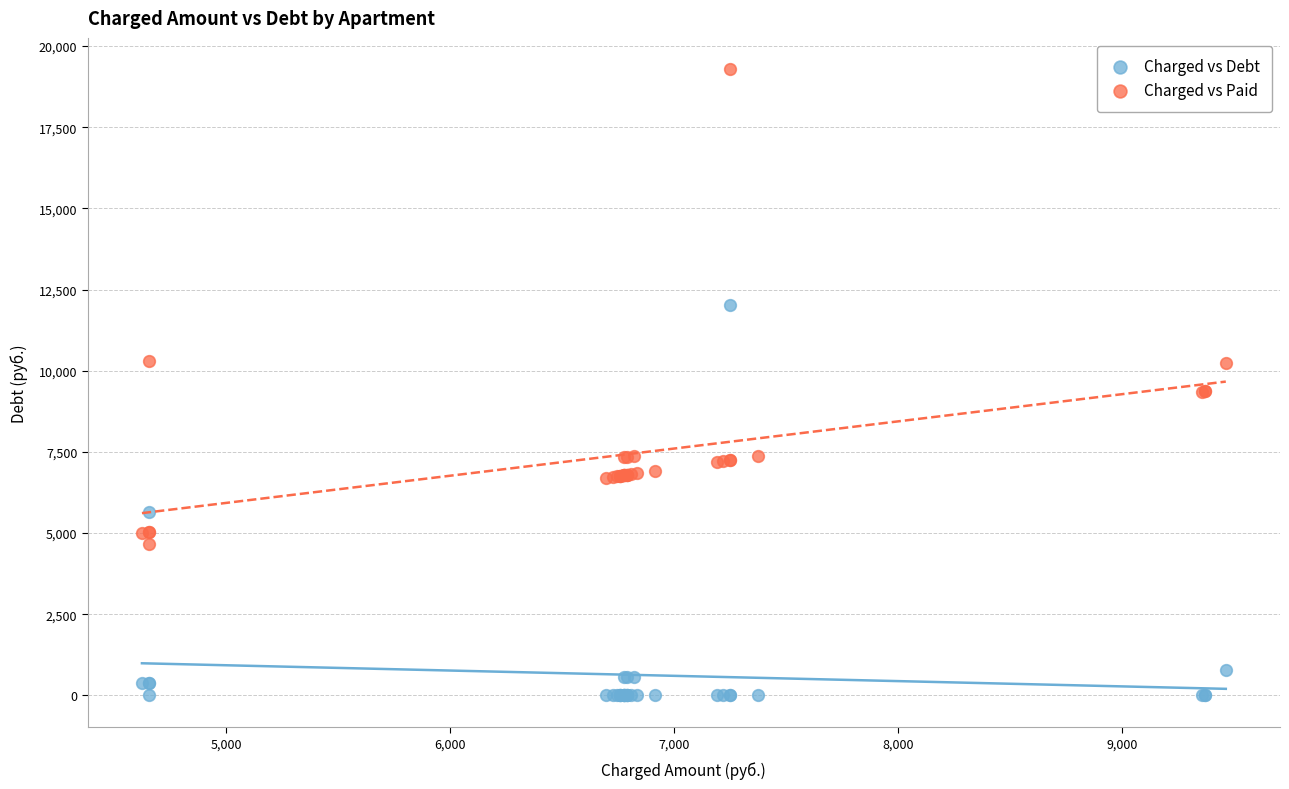

In the Charged vs Debt series, what Y value is closest to 6017?

5635.8